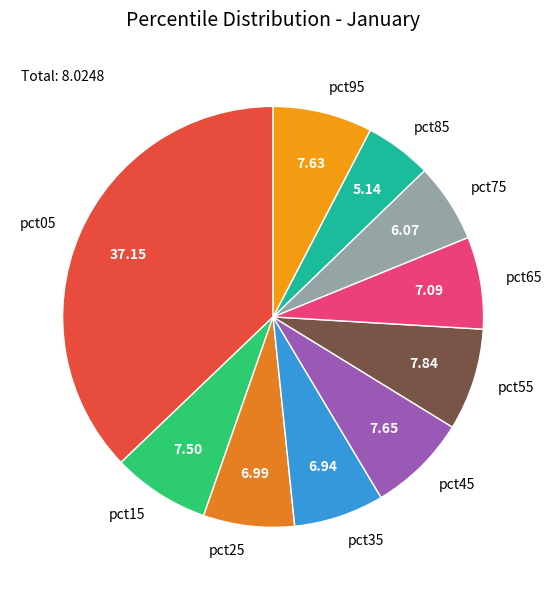

Which has a higher value, pct15 or pct35?

pct15